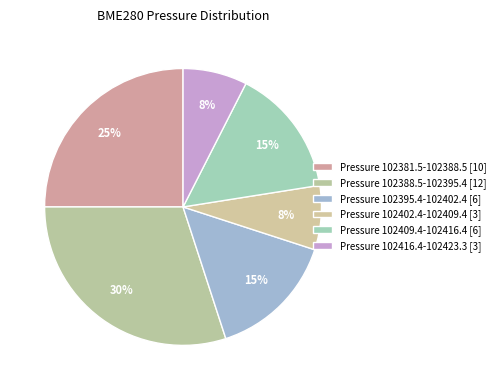

Count the number of slices in the pie.

6